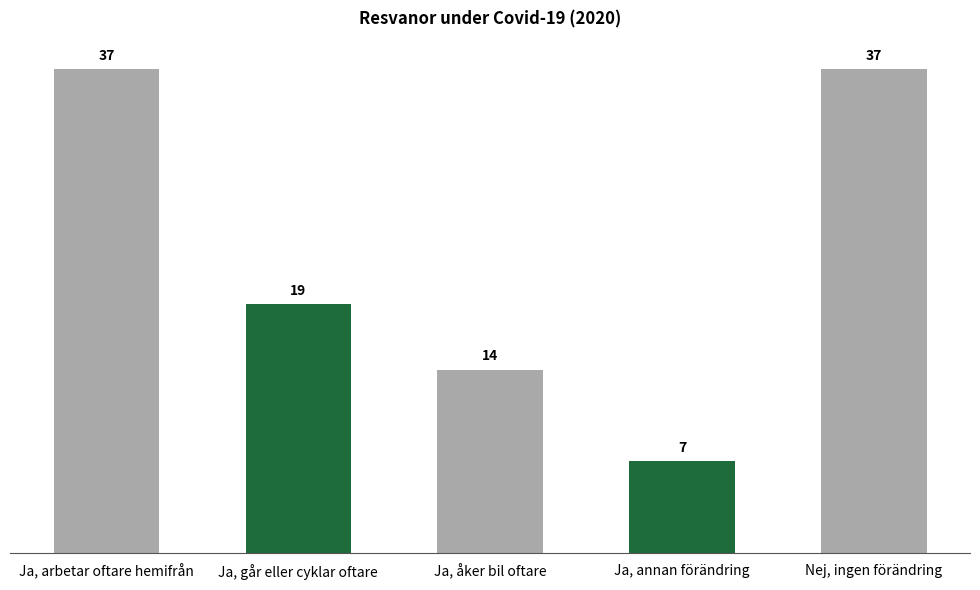

What is the average value?

23